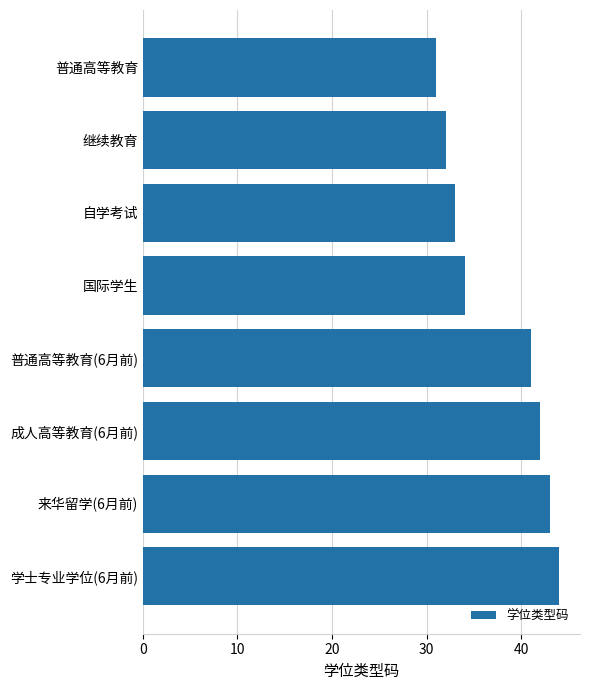

What is the difference between the second highest and second lowest values?

11